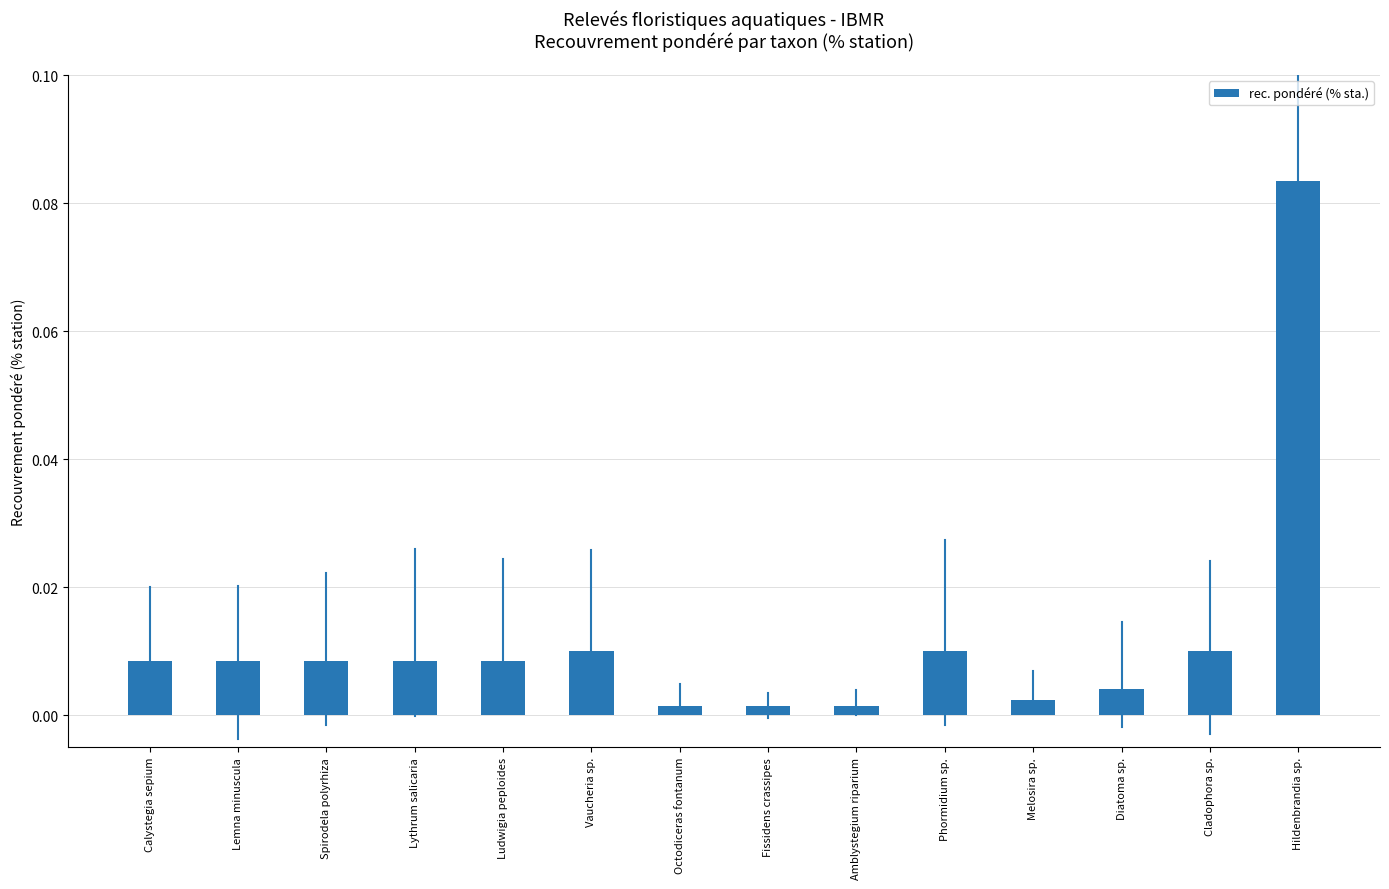

Between Cladophora sp. and Octodiceras fontanum, which is larger?

Cladophora sp.